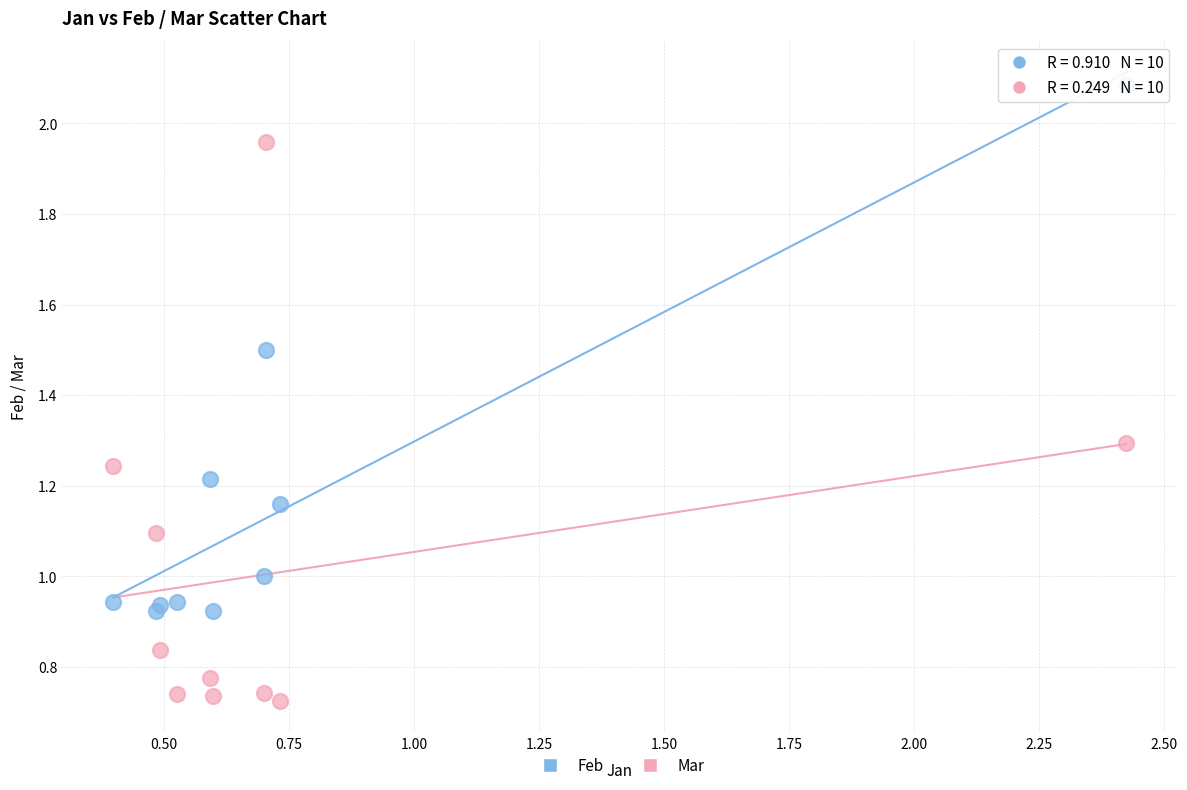

Which series reaches the maximum Y coordinate?

Feb